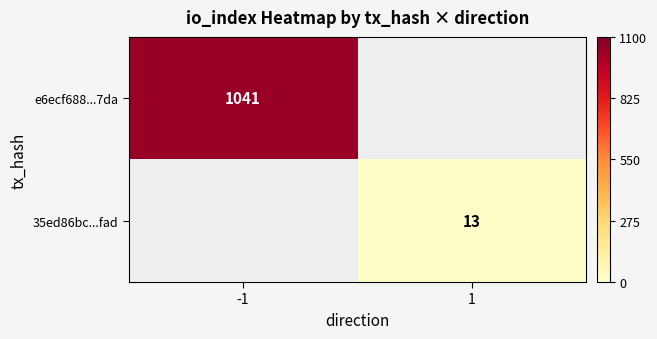

True or false: 35ed86bc...fad has a value of 13 at 1.

True